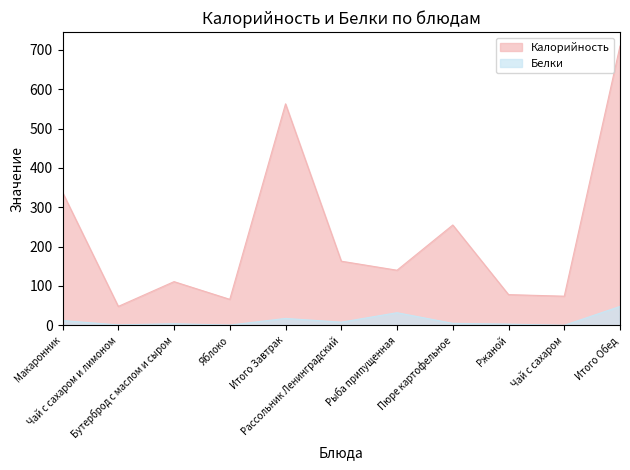

What is the value of the Калорийность point at the 10th from the left?

74.0